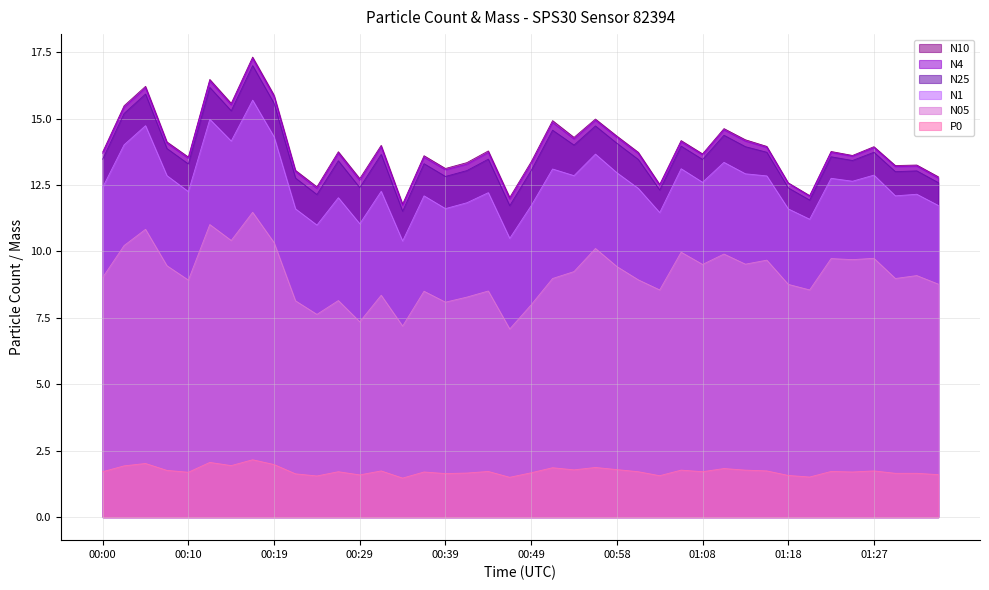

What is the sum of all N10 values?

556.0